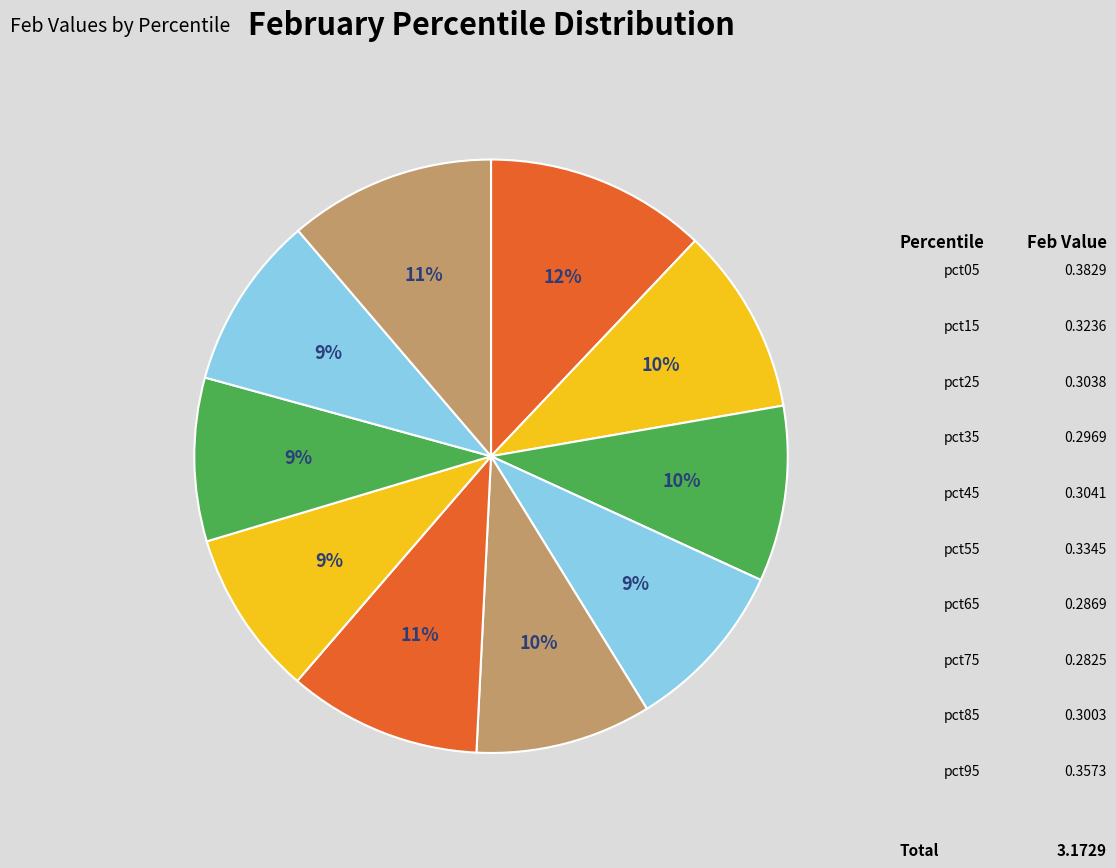

What percentage is the pct65 slice, to the nearest percent?

9%